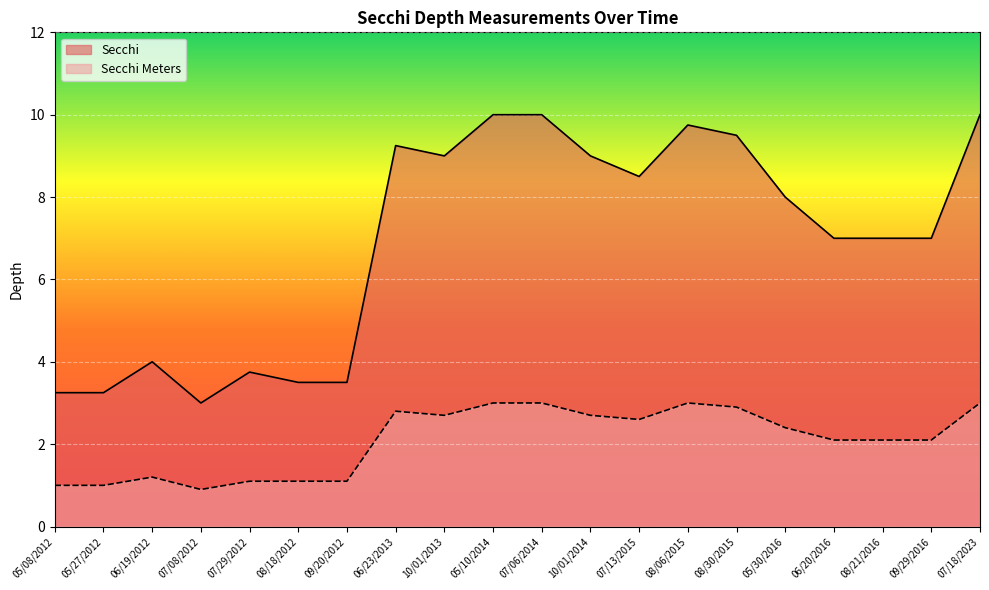

Does the chart display data point markers on the line(s)?

No